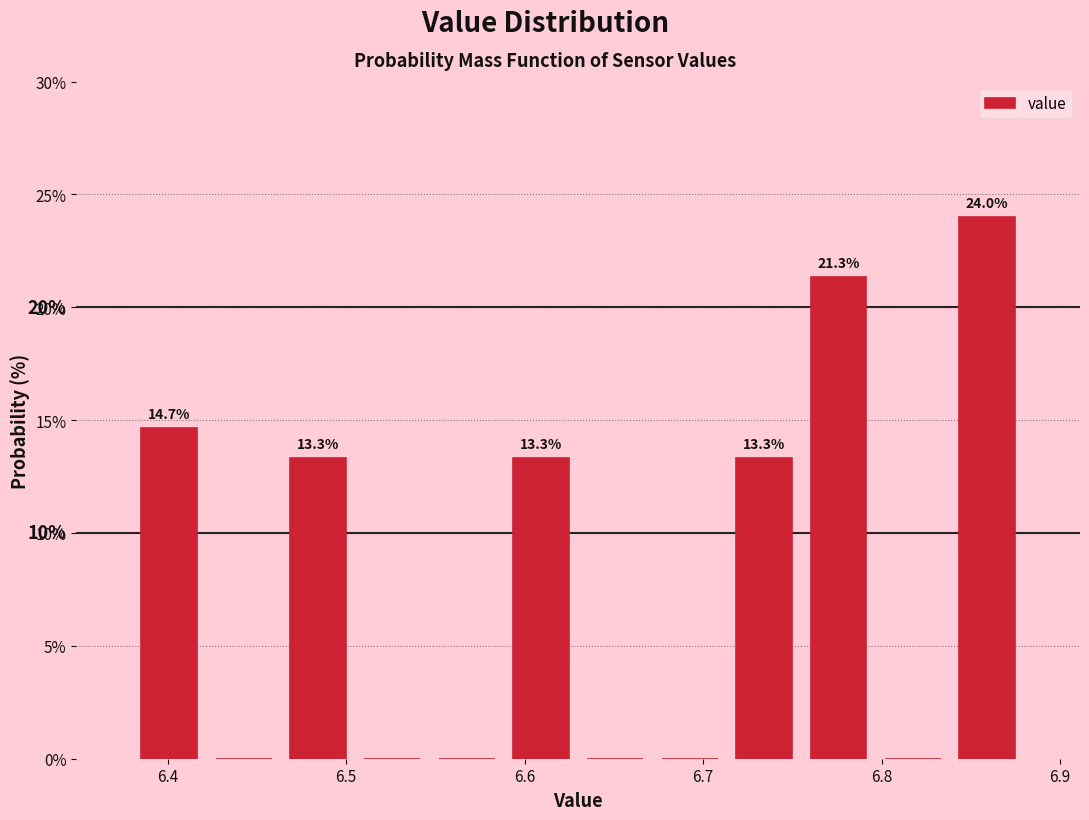

Which range on the x-axis has the tallest bar?

6.84 to 6.88